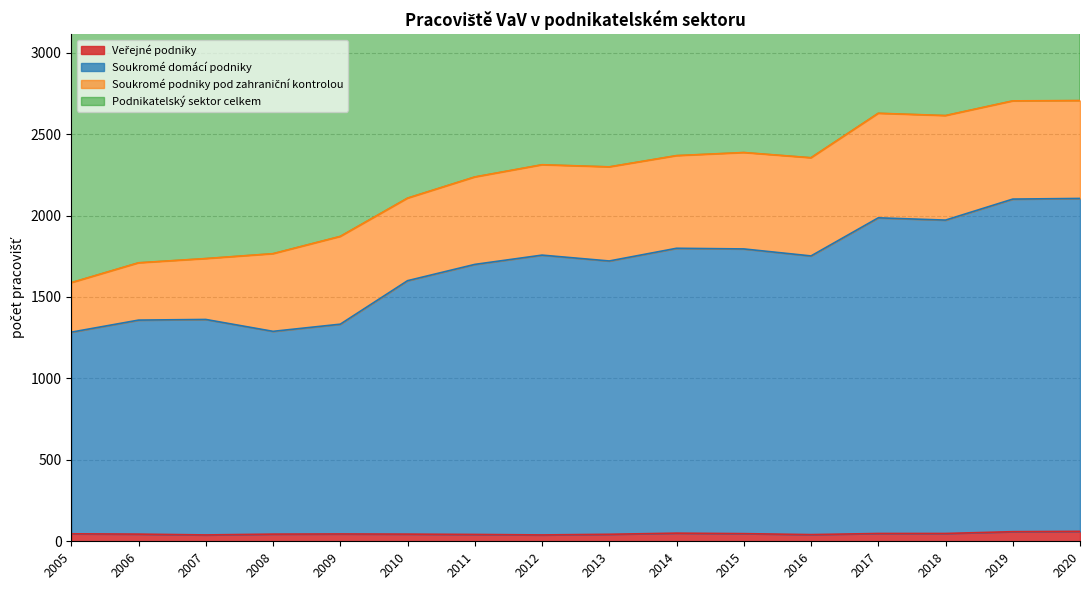

Does the chart have visible grid lines?

Yes